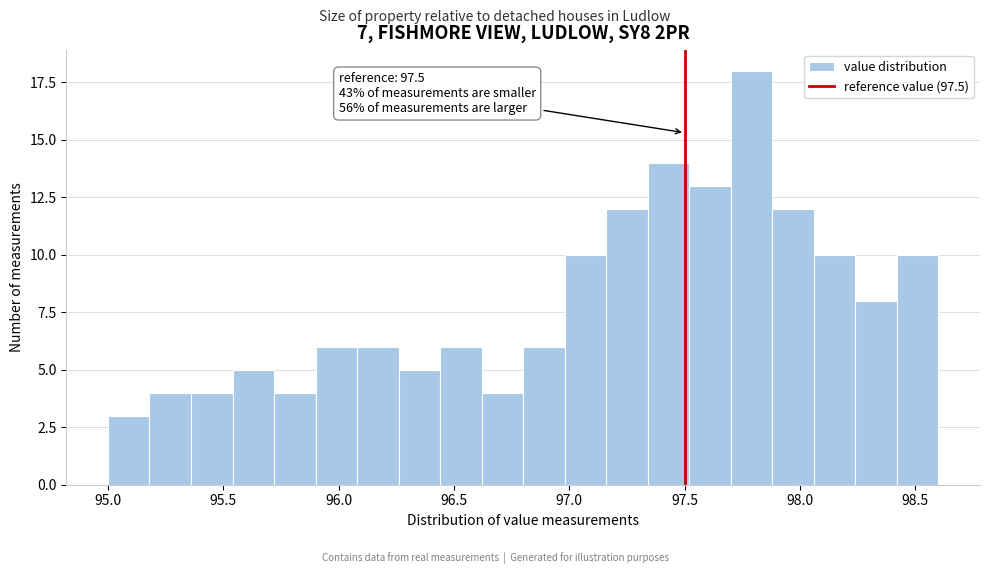

Around what value on the x-axis is the tallest bar? Give the approximate position of its centre, as read against the axis.

97.80